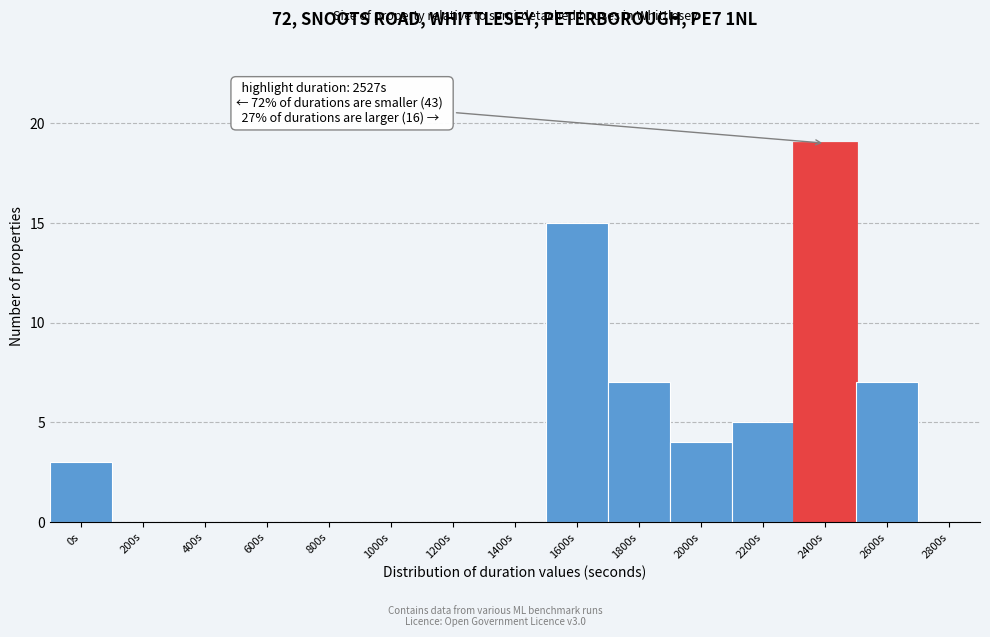

Reading left to right, transcribe all the data shown in this chart.

0s=3	200s=0	400s=0	600s=0	800s=0	1000s=0	1200s=0	1400s=0	1600s=15	1800s=7	2000s=4	2200s=5	2400s=19	2600s=7	2800s=0